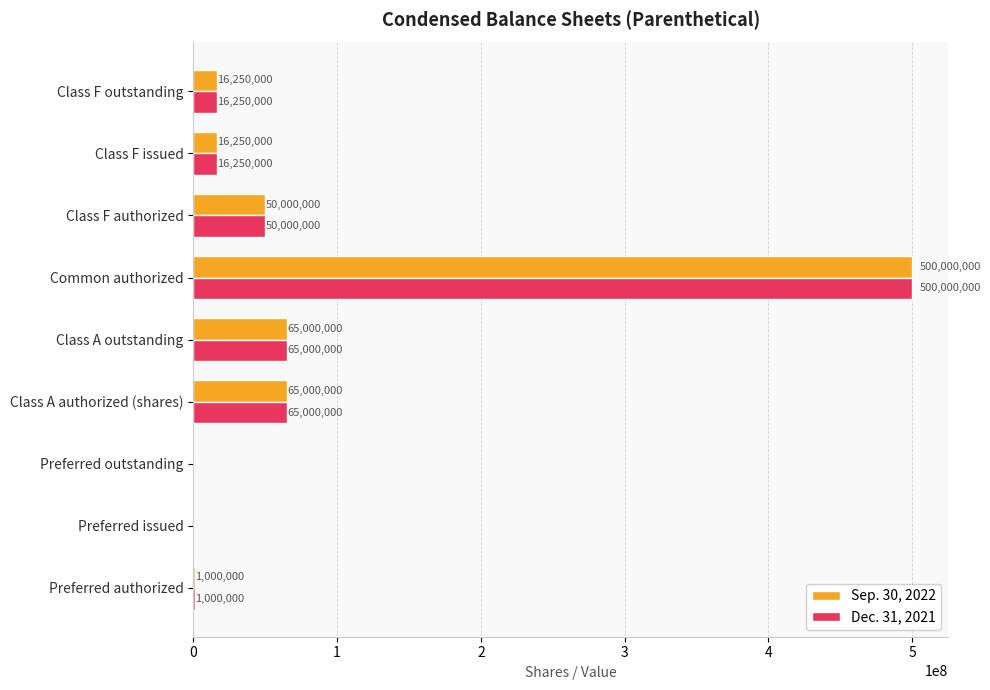

At which category is the sum across all series the highest?

Common authorized